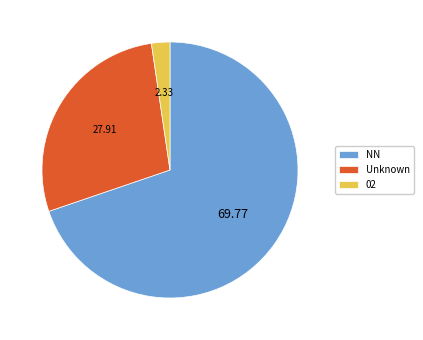

The NN slice represents 62% of the pie. True or false?

False